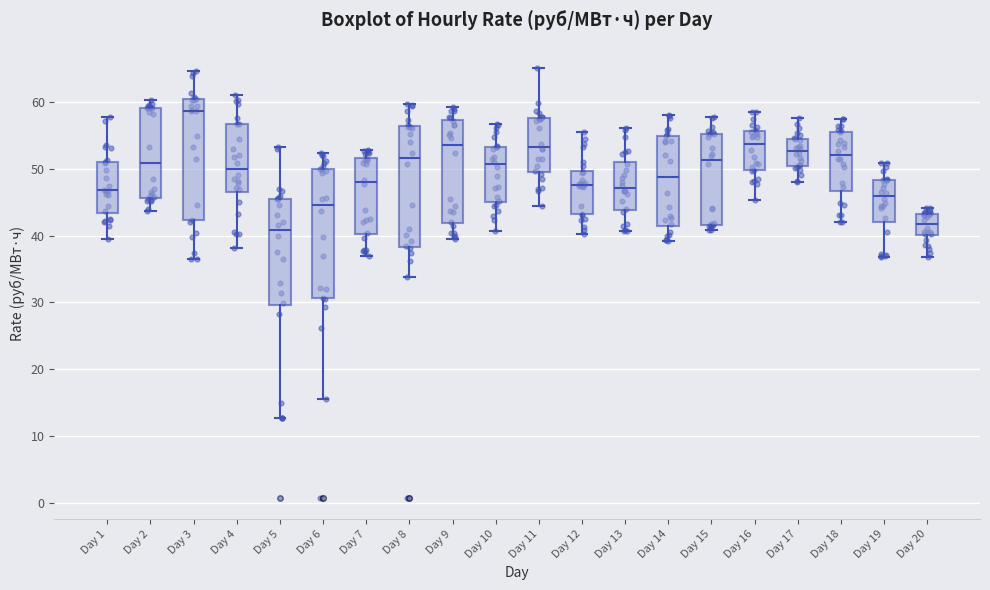

Which box has the highest median line?

Day 3